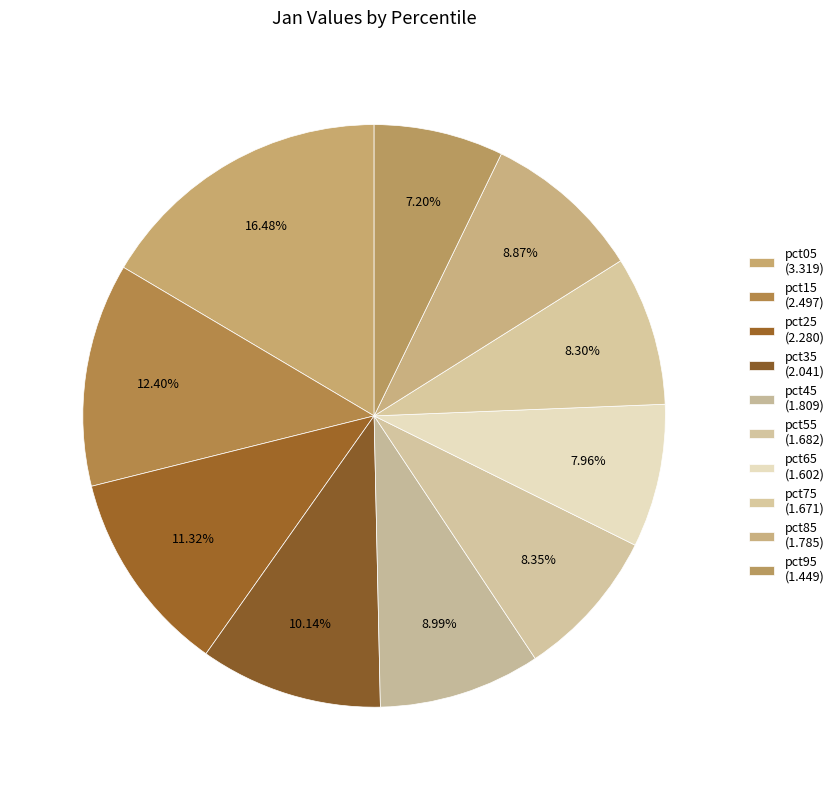

What percentage is the pct05 slice, to the nearest percent?

16%